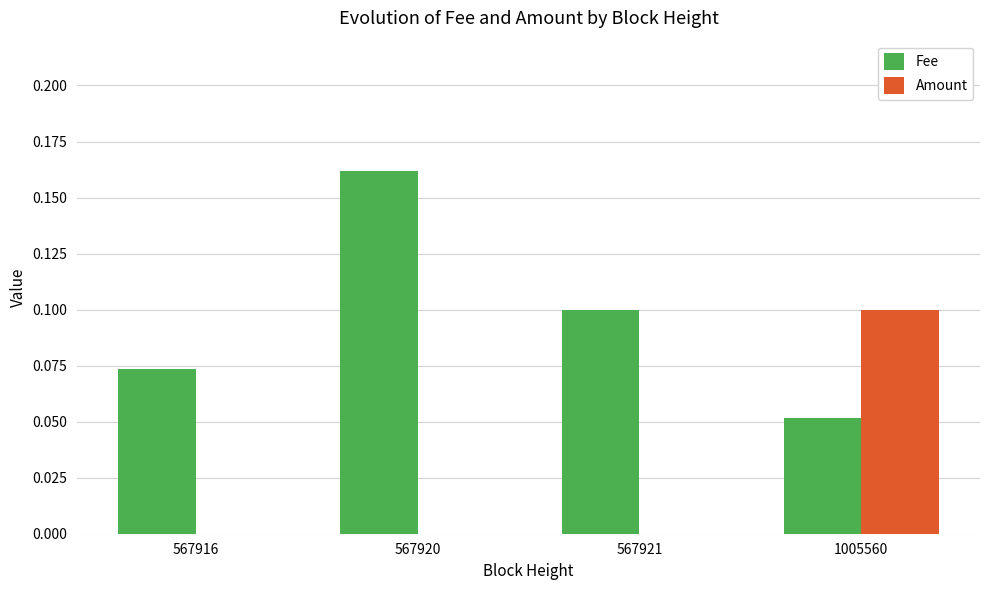

The value of Amount at 567916 is 0.0. True or false?

True